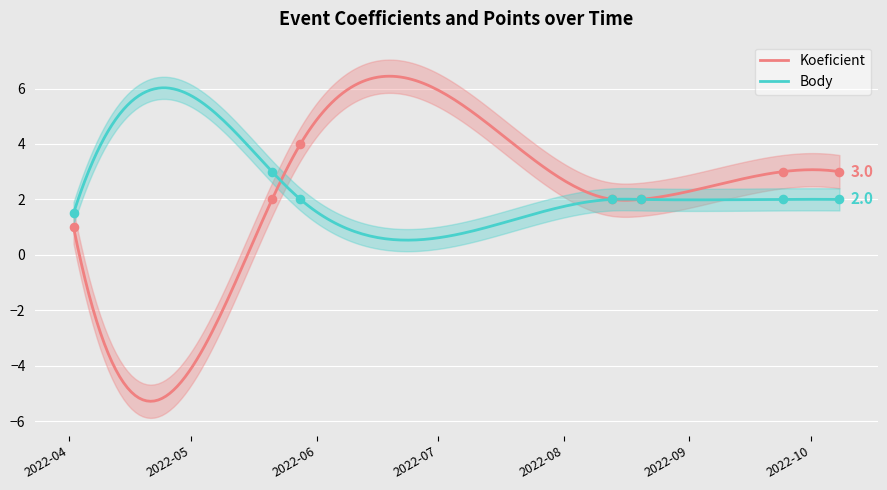

Which series reaches the minimum Y coordinate?

Koeficient